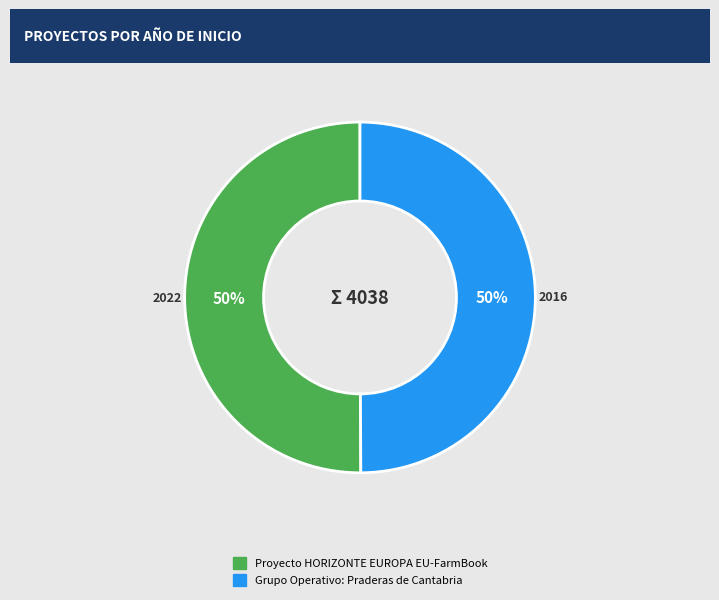

What percentage is the Grupo Operativo: Praderas de Cantabria slice, to the nearest percent?

50%